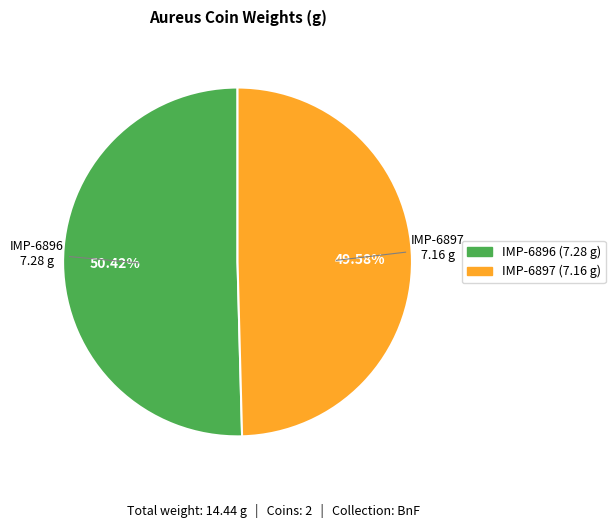

Rank the categories by value from highest to lowest.

IMP-6896, IMP-6897